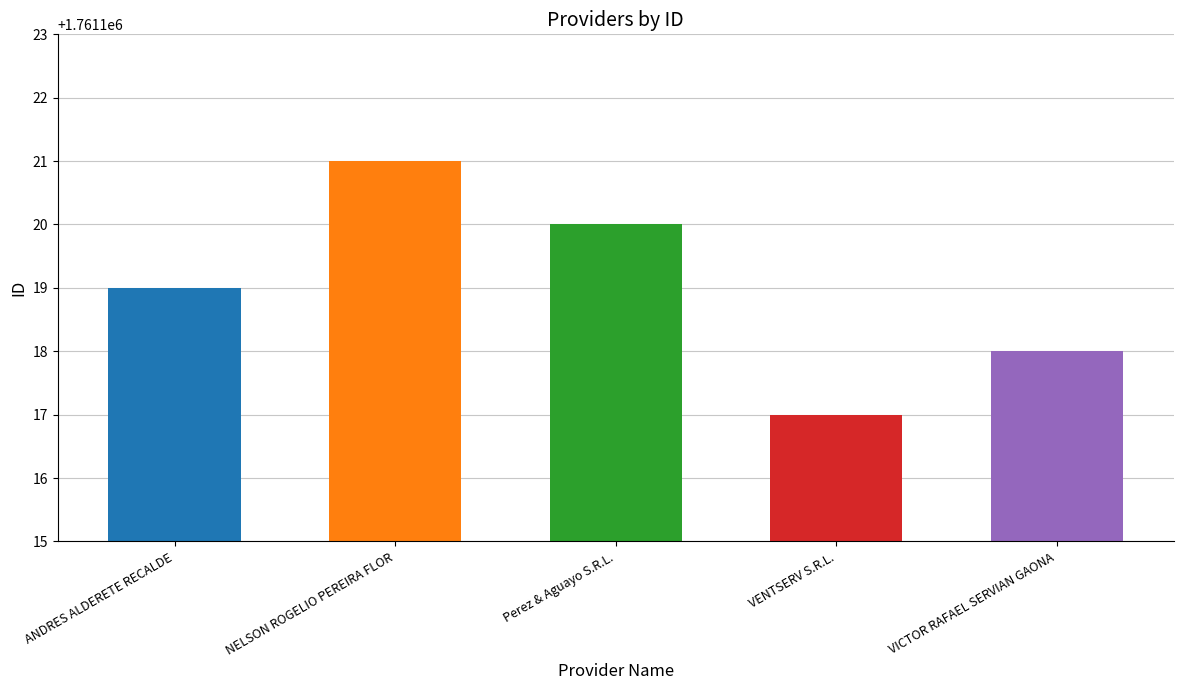

True or false: the data shows 2315542 at VENTSERV S.R.L..

False